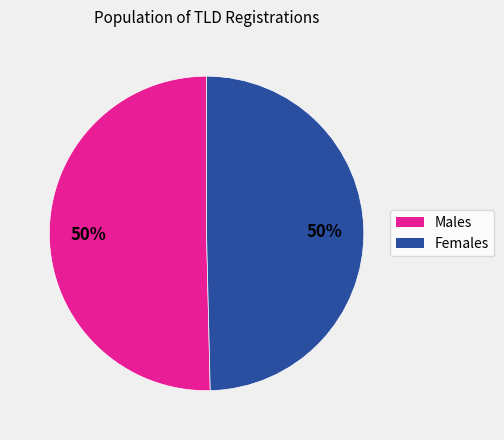

To the nearest percent, what is the average slice percentage?

50%